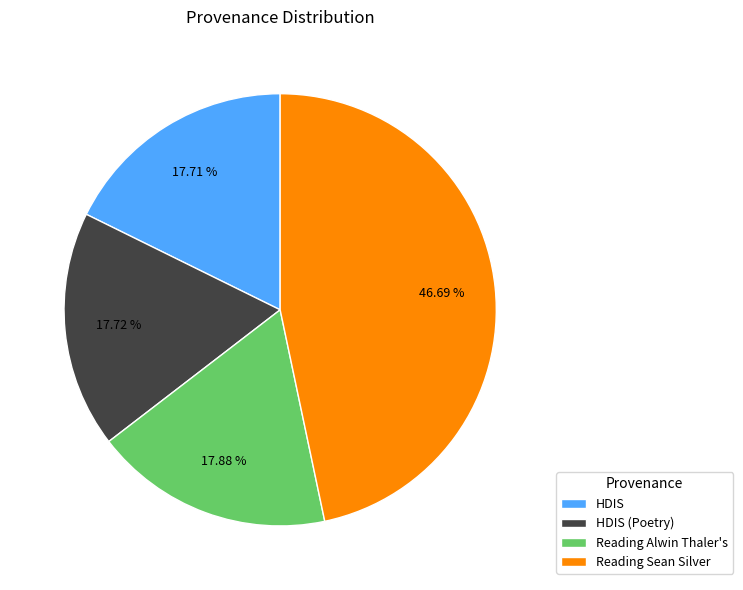

What is the ratio of the value at Reading Sean Silver to the value at Reading Alwin Thaler's?

2.6